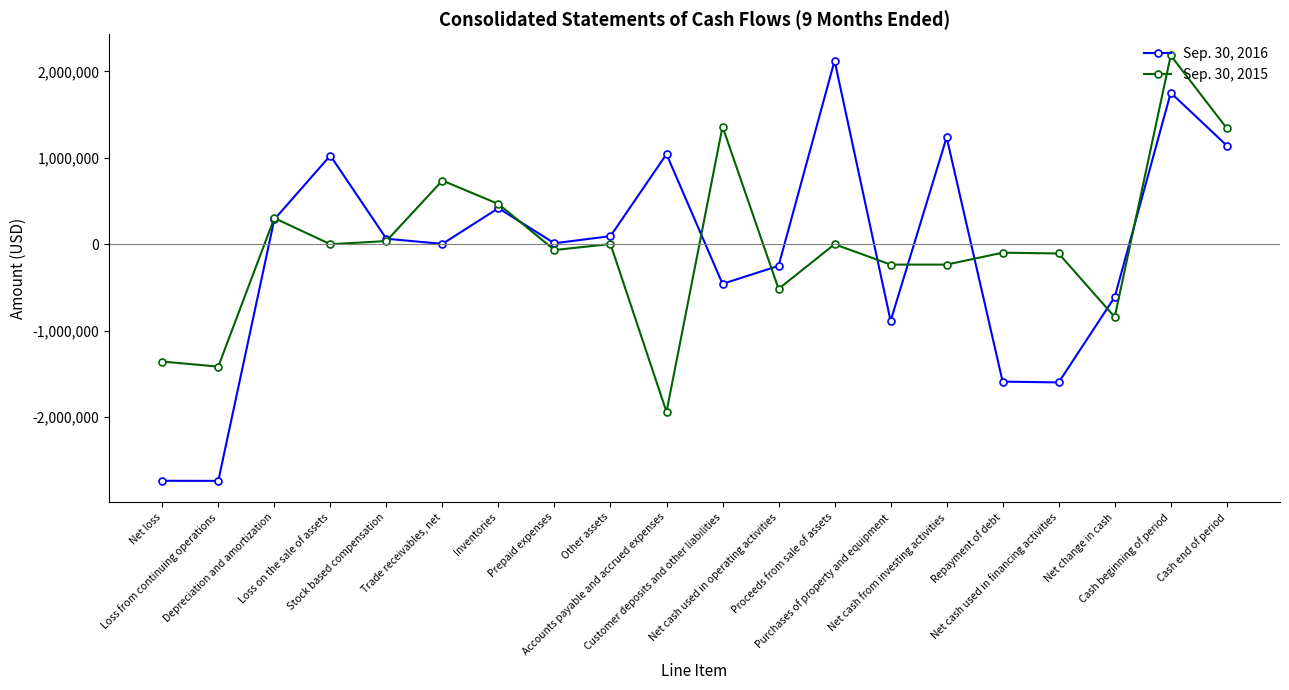

Which series ends up on top after the final intersection of Sep. 30, 2016 and Sep. 30, 2015?

Sep. 30, 2015